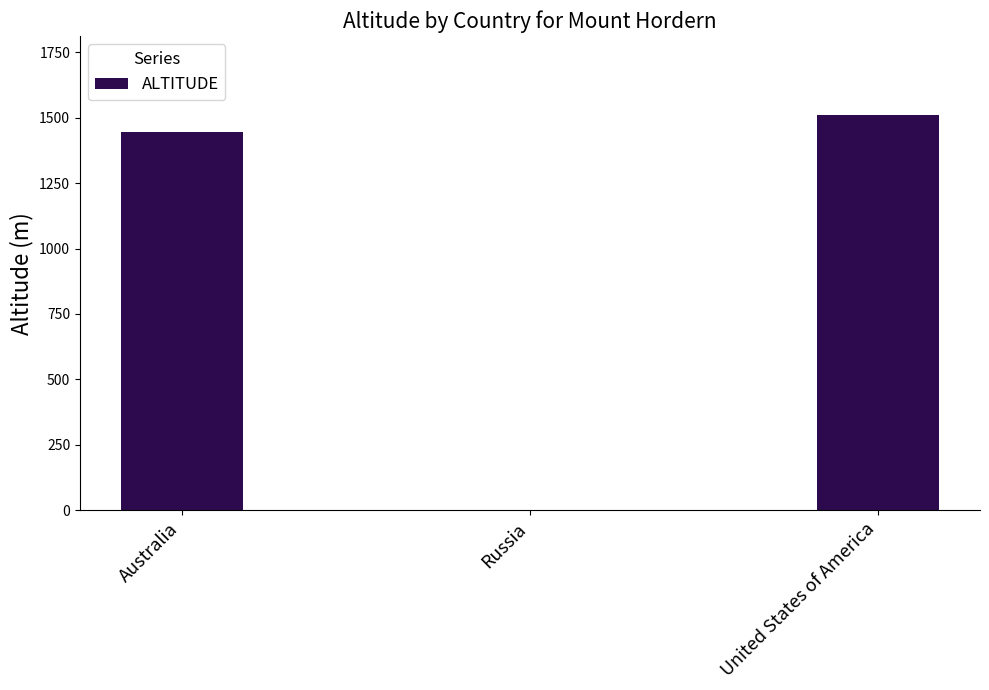

Between Russia and Australia, which is larger?

Australia